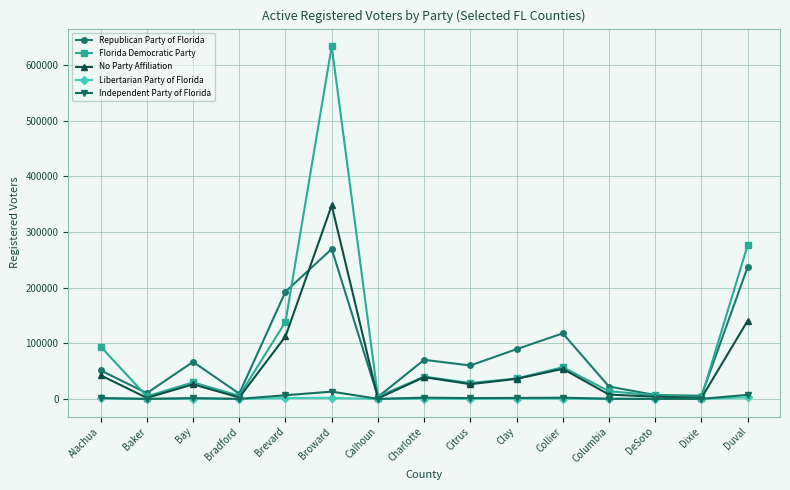

Where is the first local maximum for Republican Party of Florida?

Bay